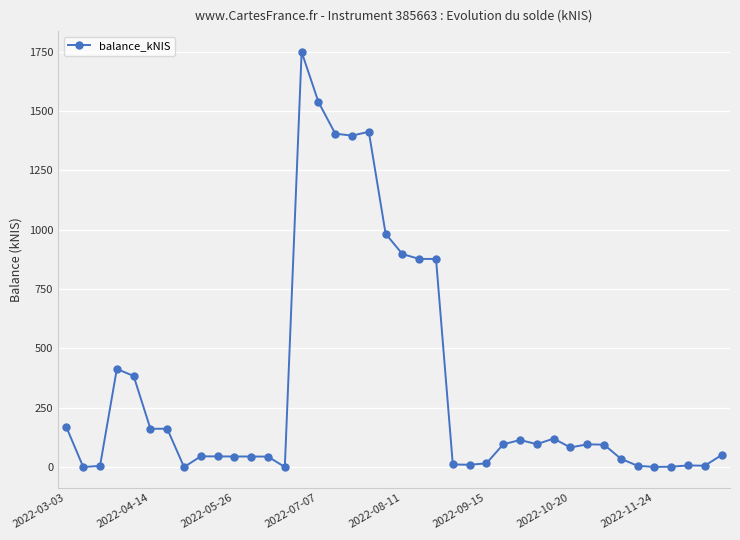

True or false: there are more than 2 points higher than both neighbors.

True